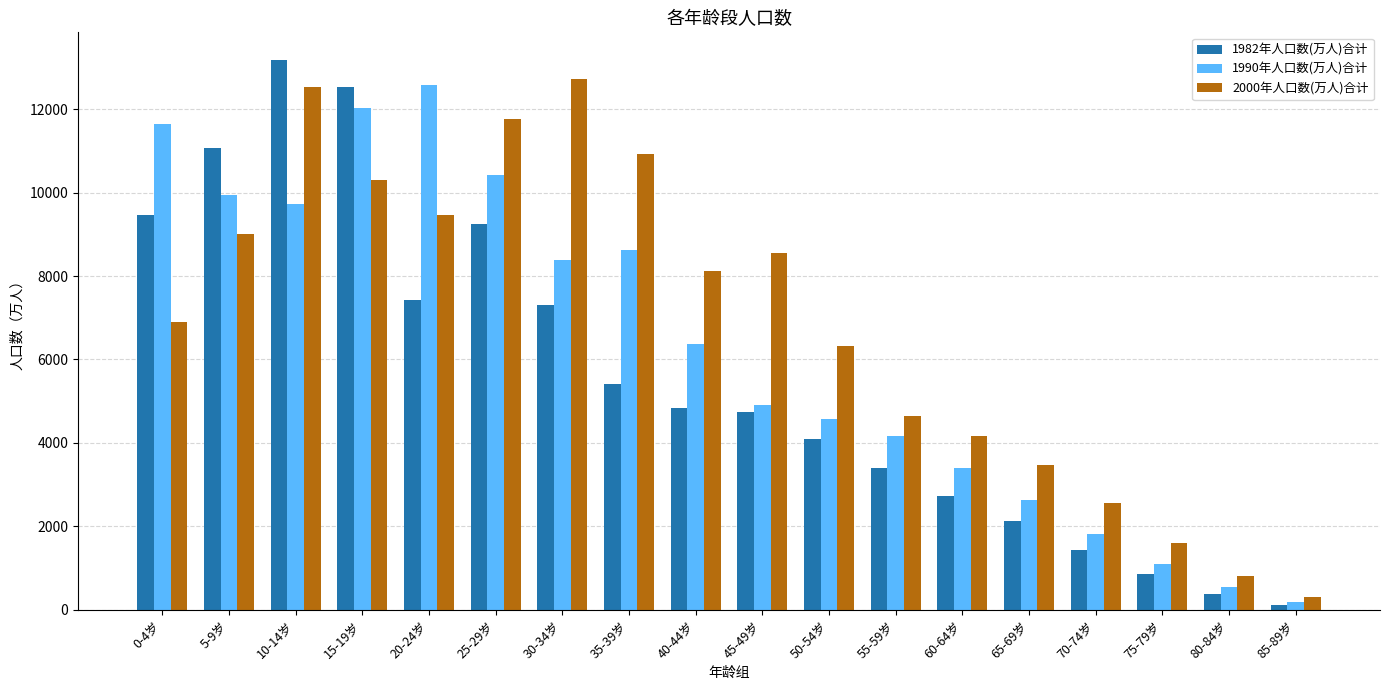

At which category is the sum across all series the highest?

10-14岁